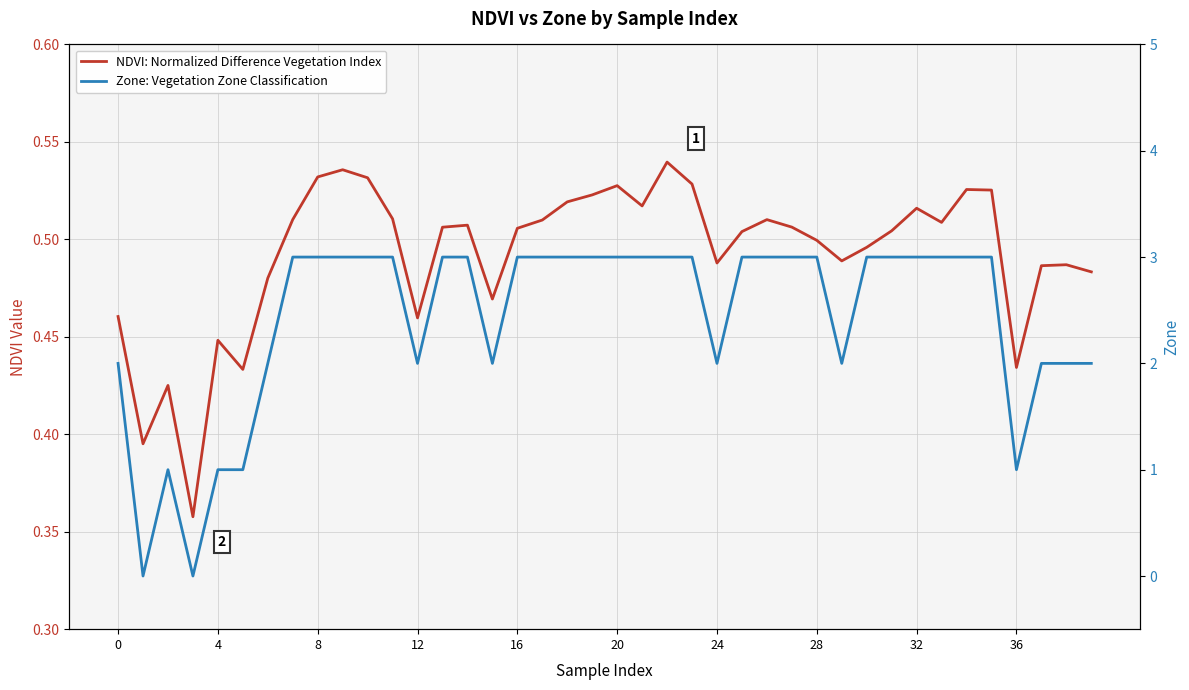

What are all the series names shown in the legend?

NDVI: Normalized Difference Vegetation Index, Zone: Vegetation Zone Classification